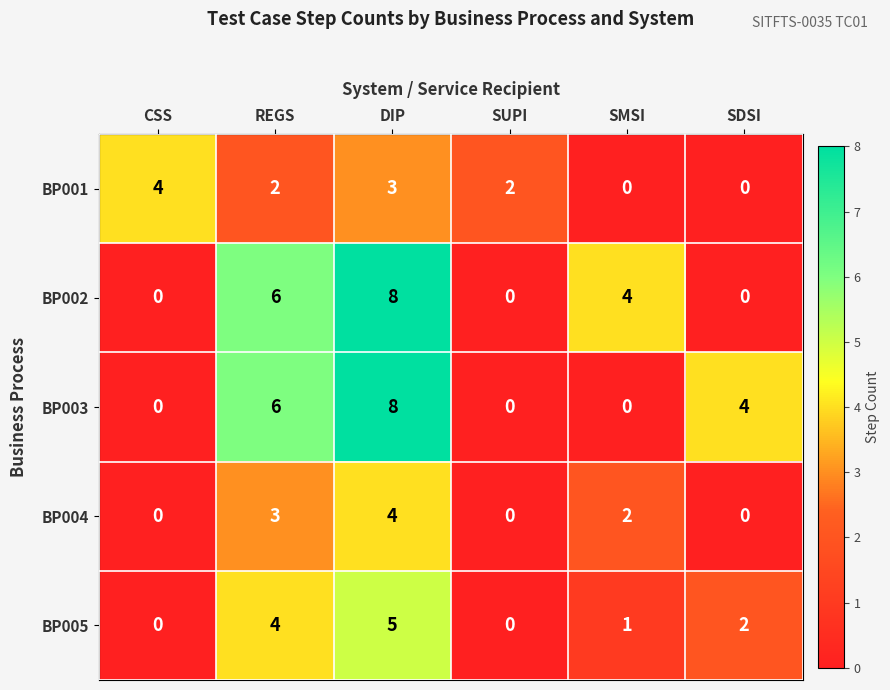

What is the maximum value for BP005?

5